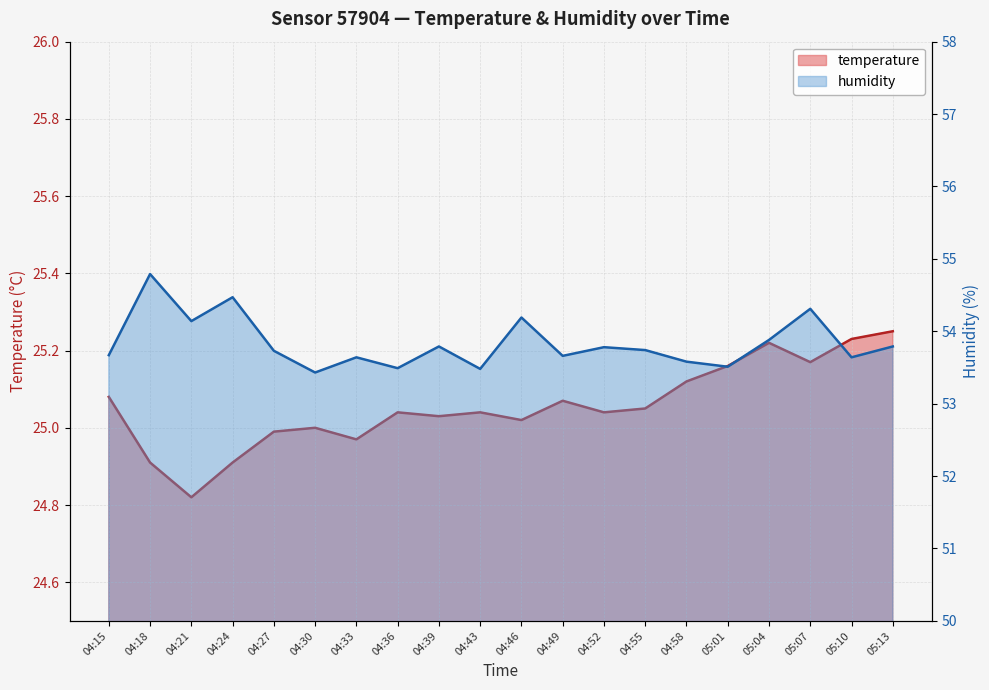

Rank the categories by temperature value from highest to lowest.

05:13, 05:10, 05:04, 05:07, 05:01, 04:58, 04:15, 04:49, 04:55, 04:36, 04:43, 04:52, 04:39, 04:46, 04:30, 04:27, 04:33, 04:18, 04:24, 04:21